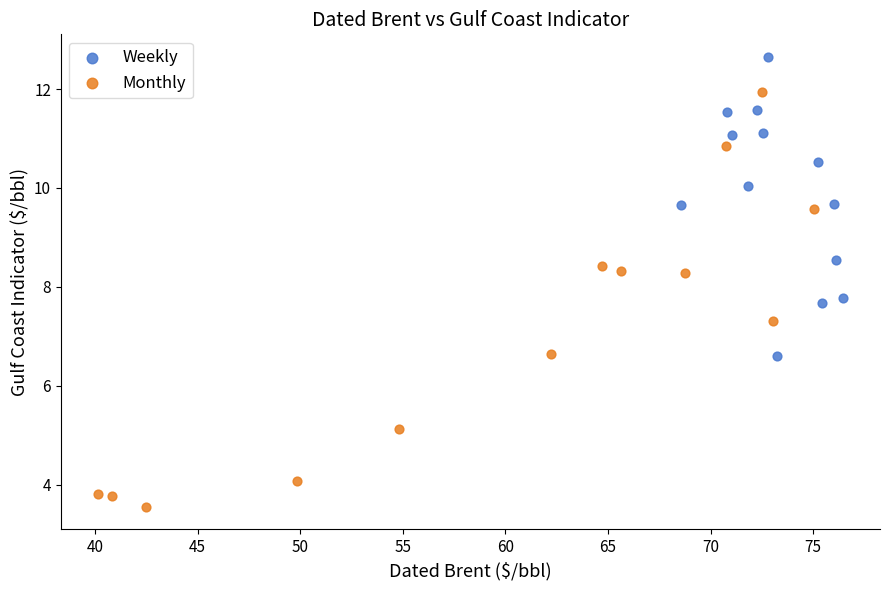

Which series reaches the maximum Y coordinate?

Weekly